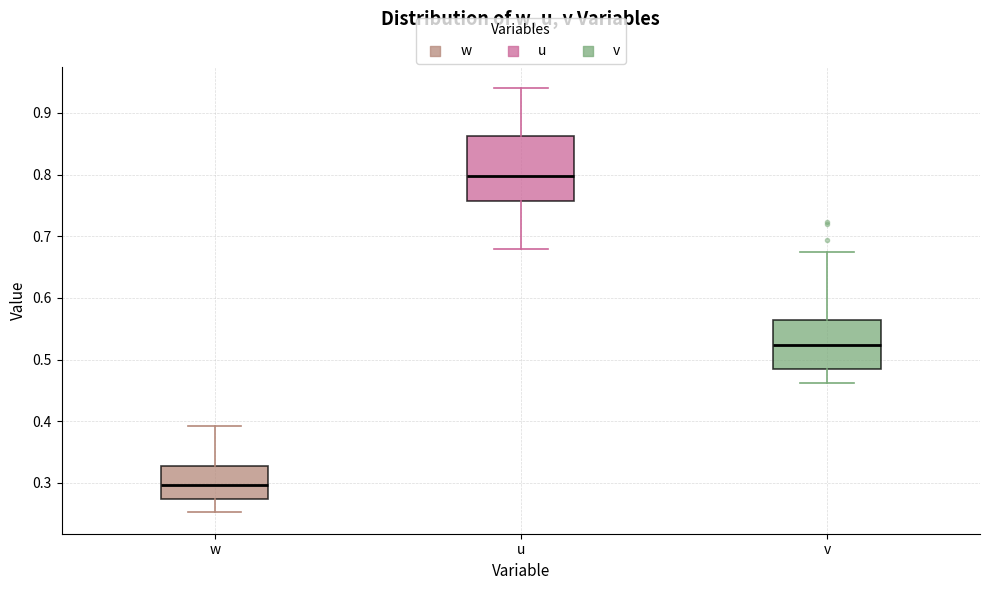

Which box is the tallest, from its lower edge to its upper edge?

u